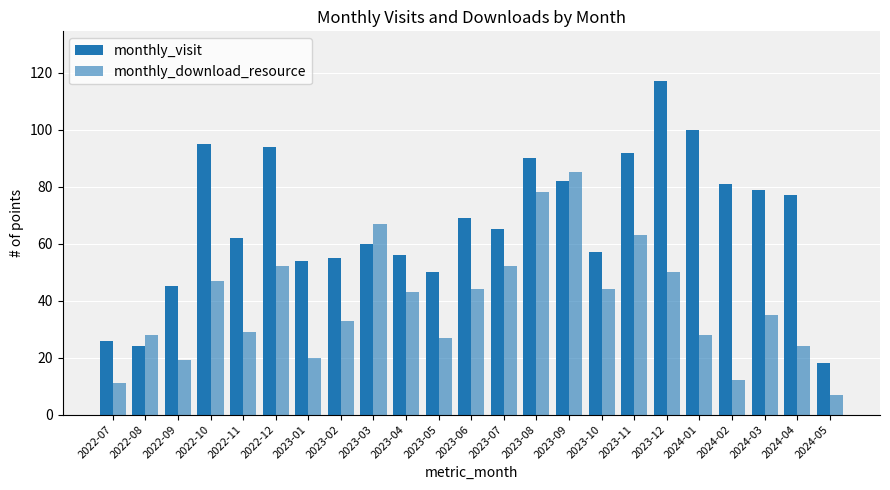

How many groups of bars are there?

23